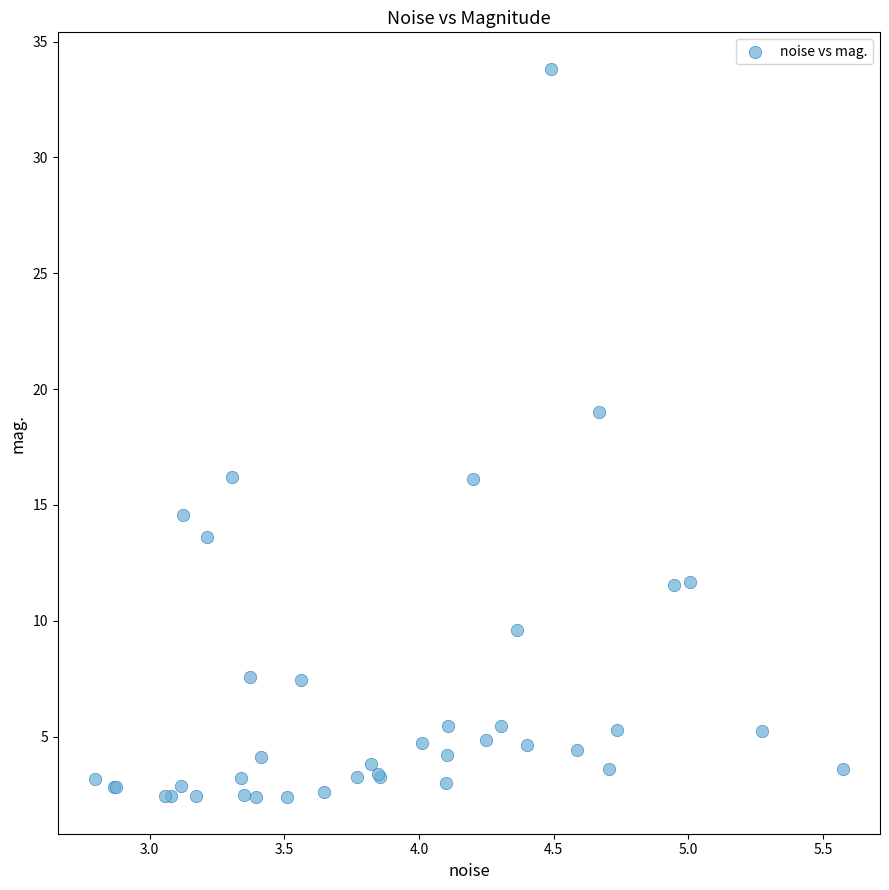

What Y value in the scatter plot is closest to 18?

19.0